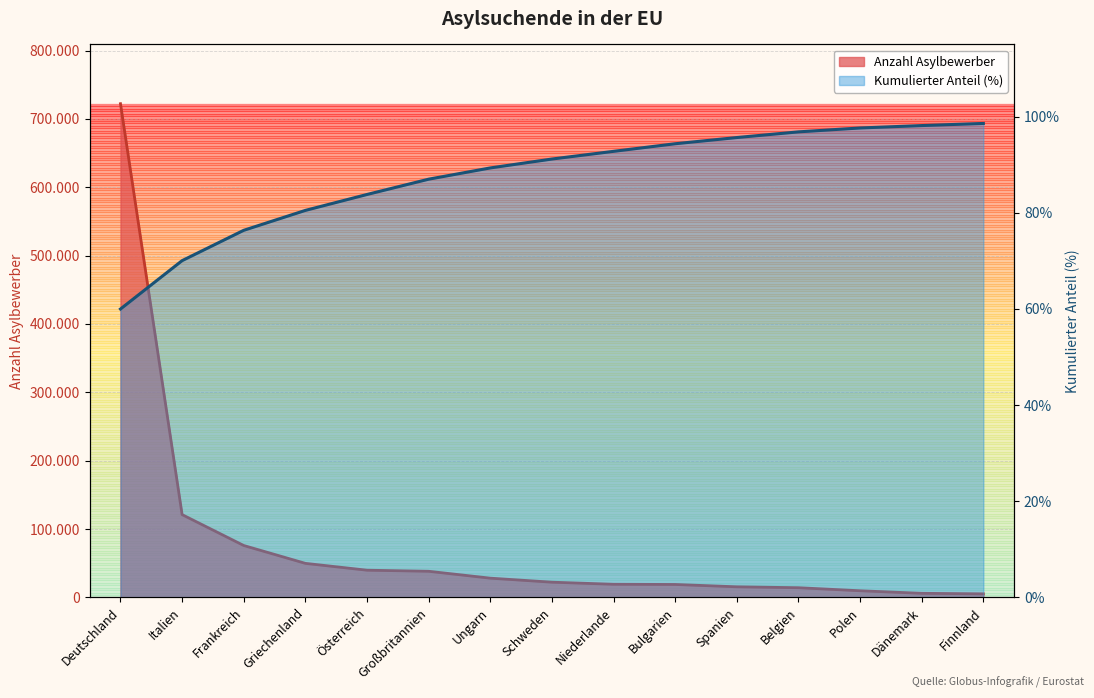

Is the value of Anzahl Asylbewerber at Polen greater than the value of kum % at Dänemark?

Yes